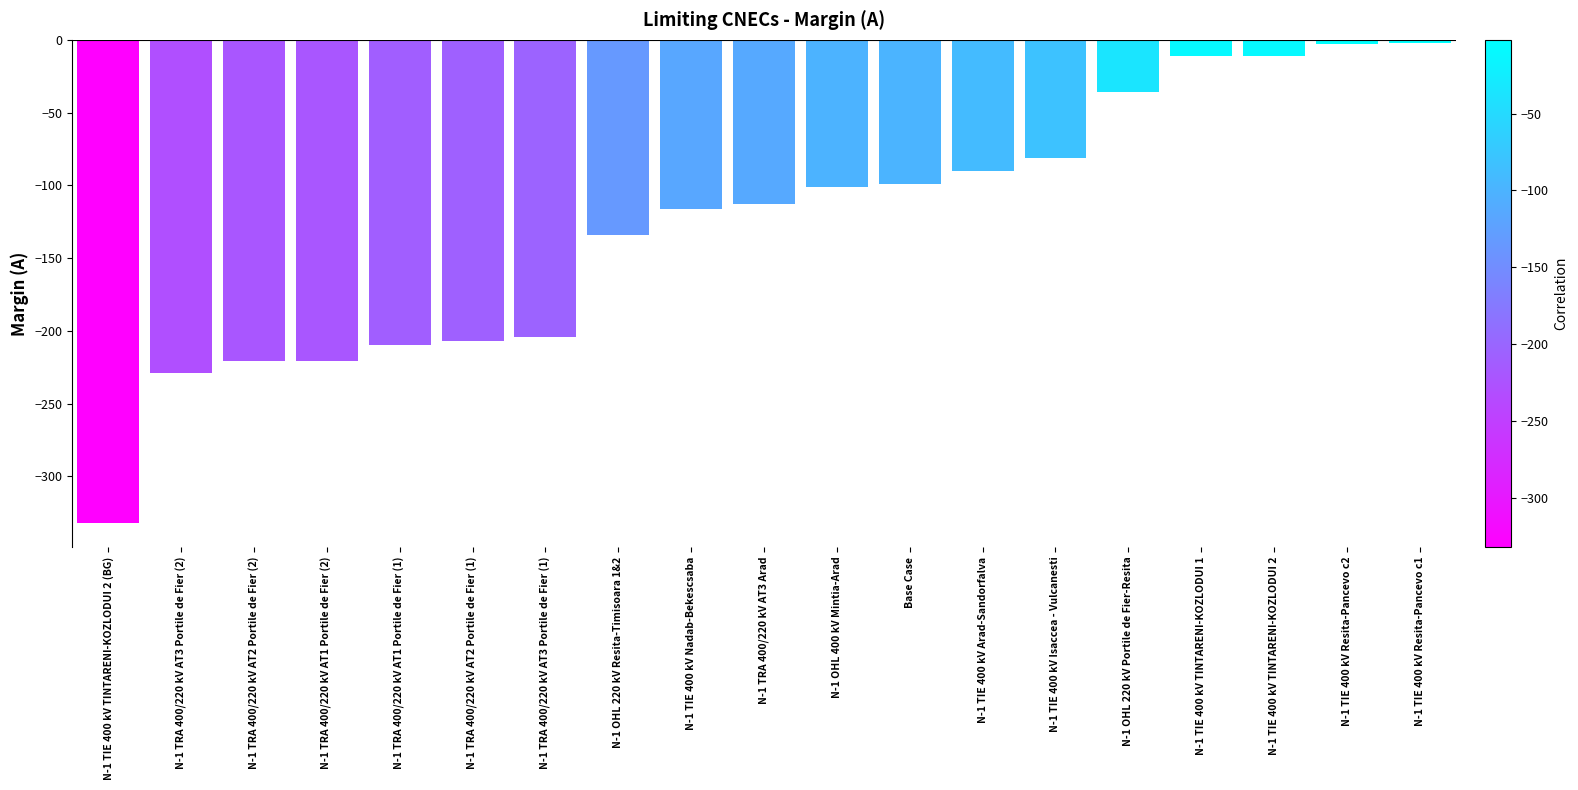

True or false: the data shows -148 at N-1 OHL 400 kV Mintia-Arad.

False